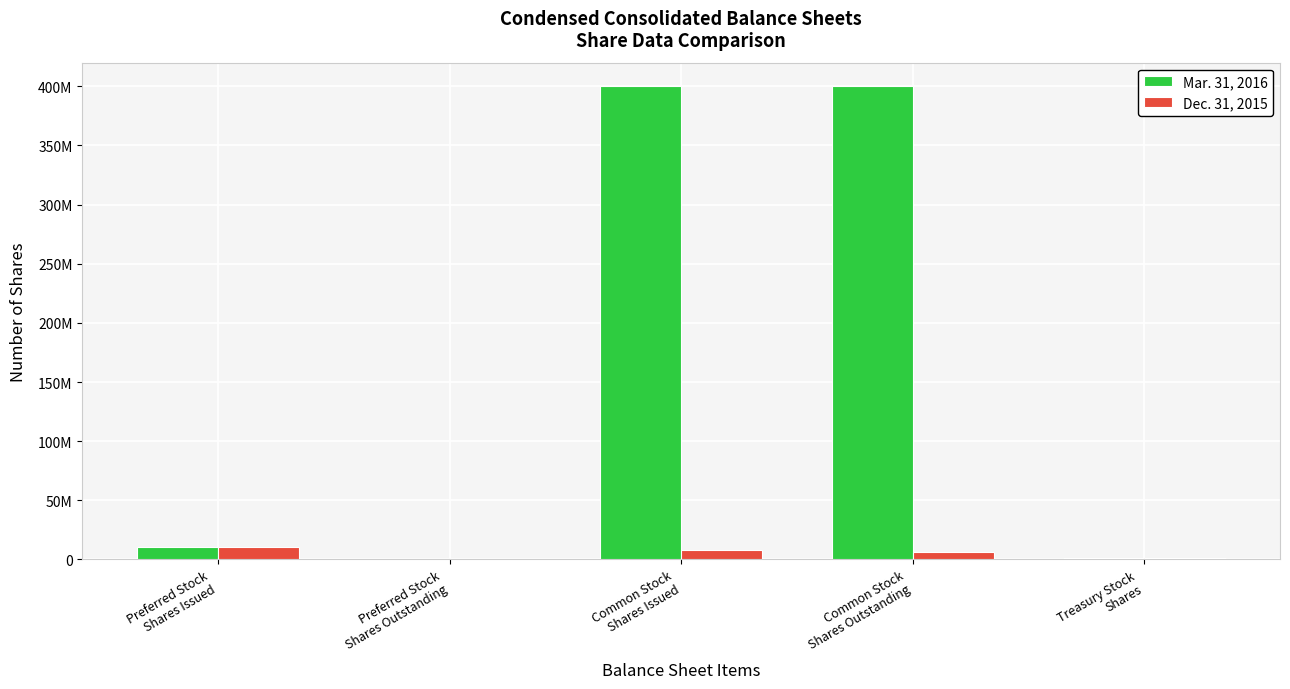

What is the average value of the Mar. 31, 2016 series?

162319701